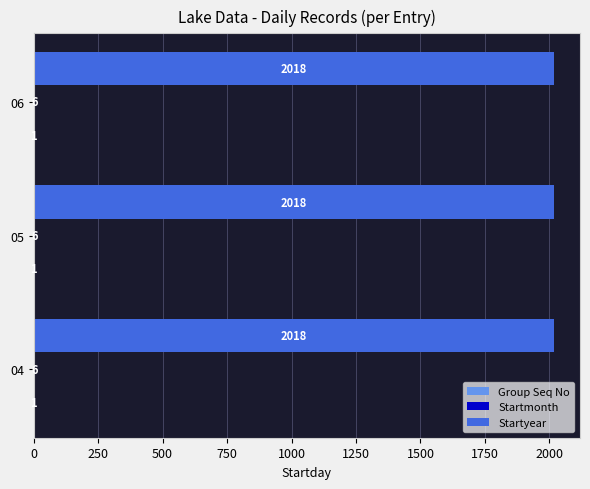

How many series are shown in this chart?

3